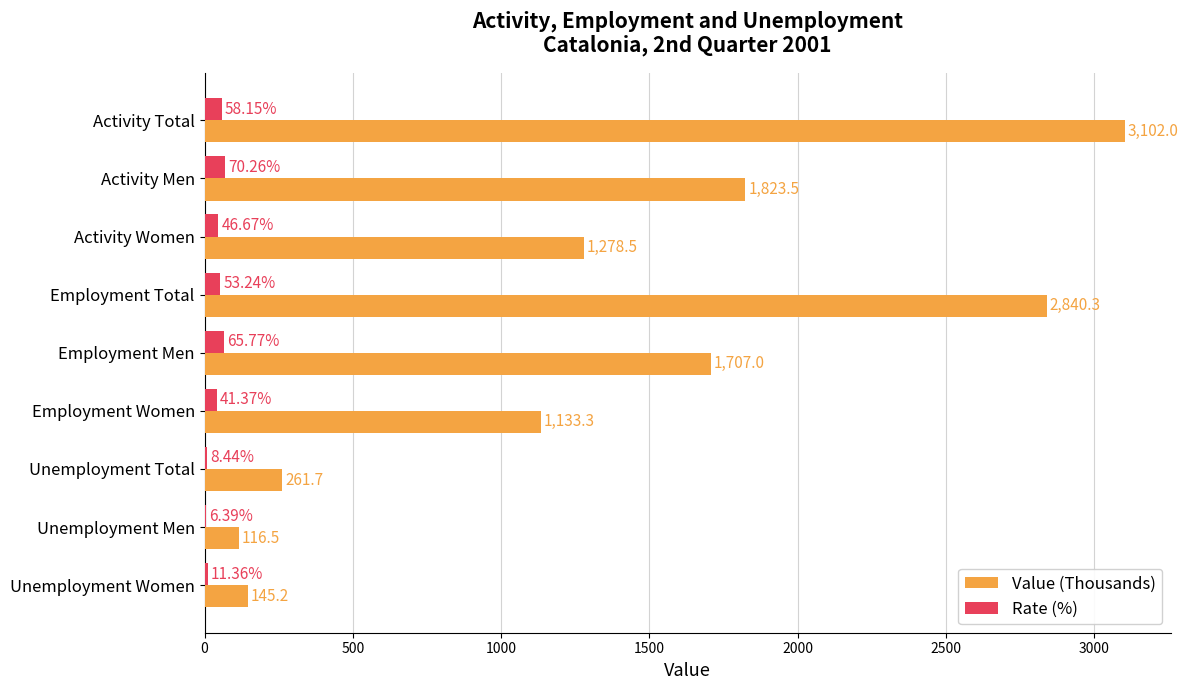

At which label is Rate (%) closest to 38?

Employment Women